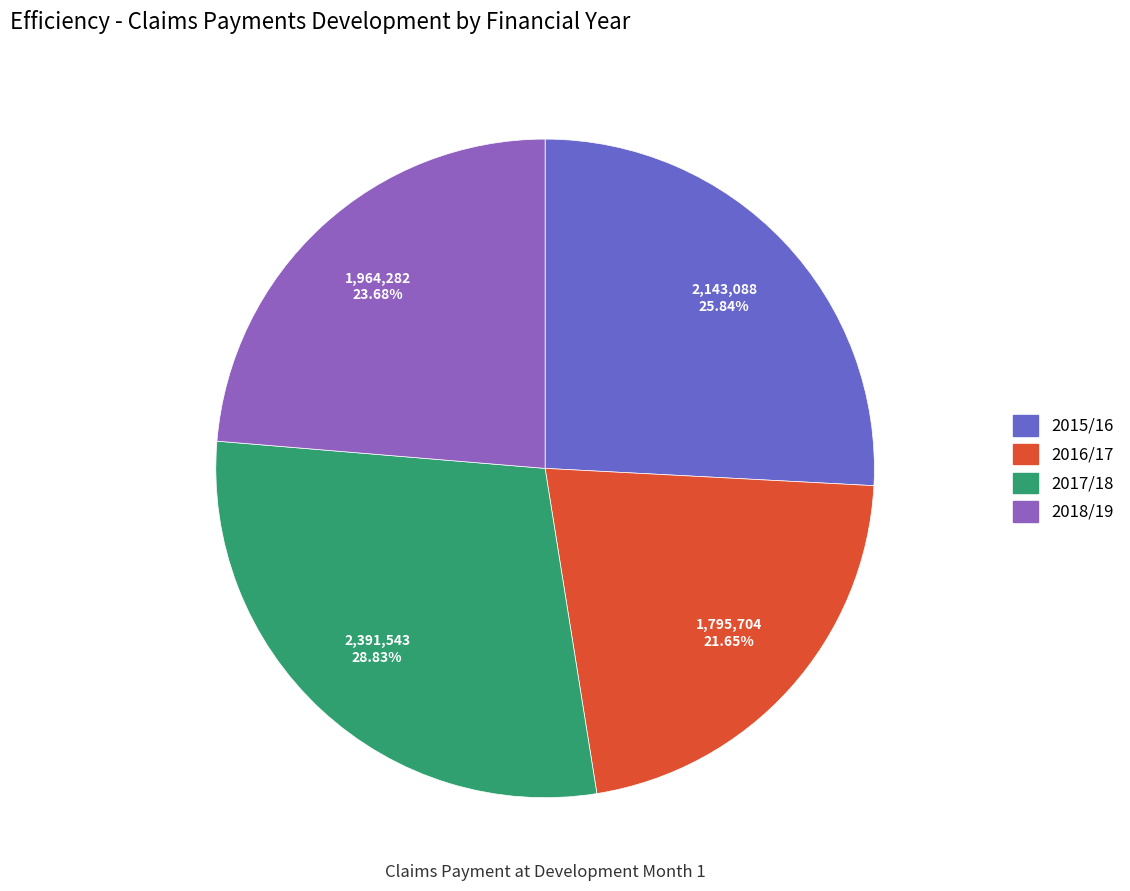

Does any single category account for the majority?

No